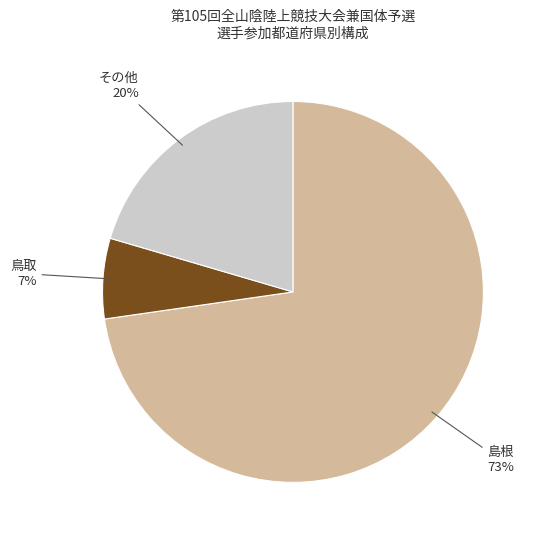

To the nearest percent, what is the average slice percentage?

33%